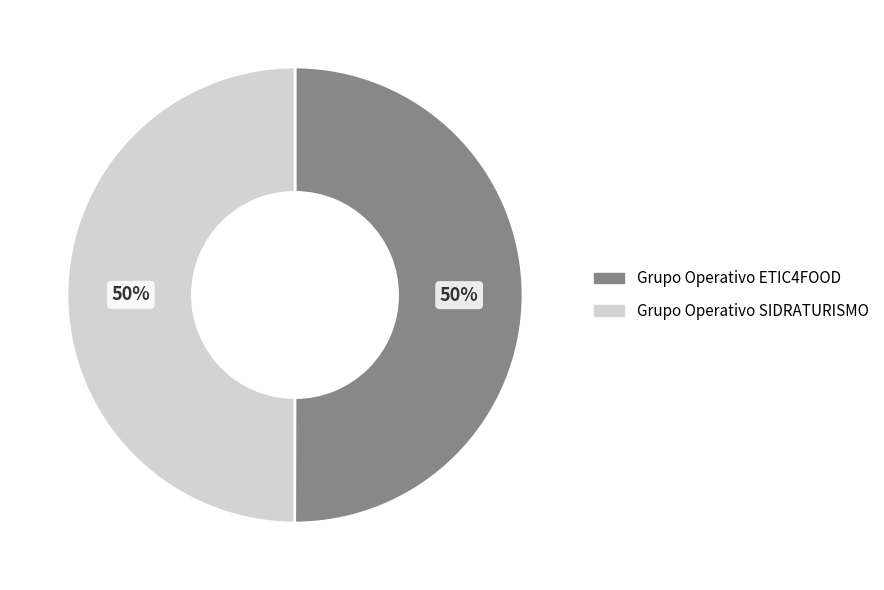

Is it true that Grupo Operativo SIDRATURISMO is 50% of the pie?

True